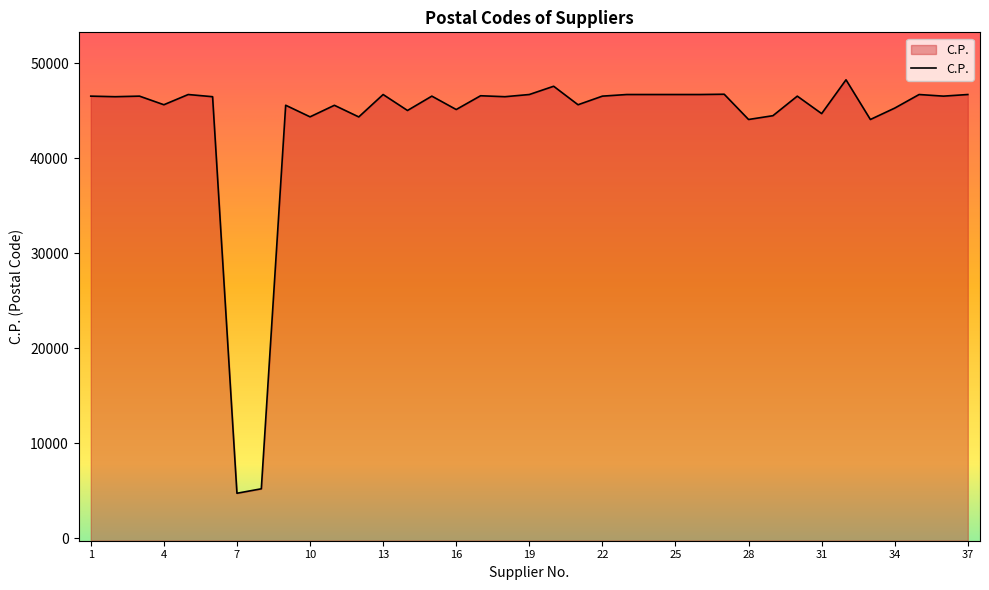

True or false: the data shows 77407 at 23.

False